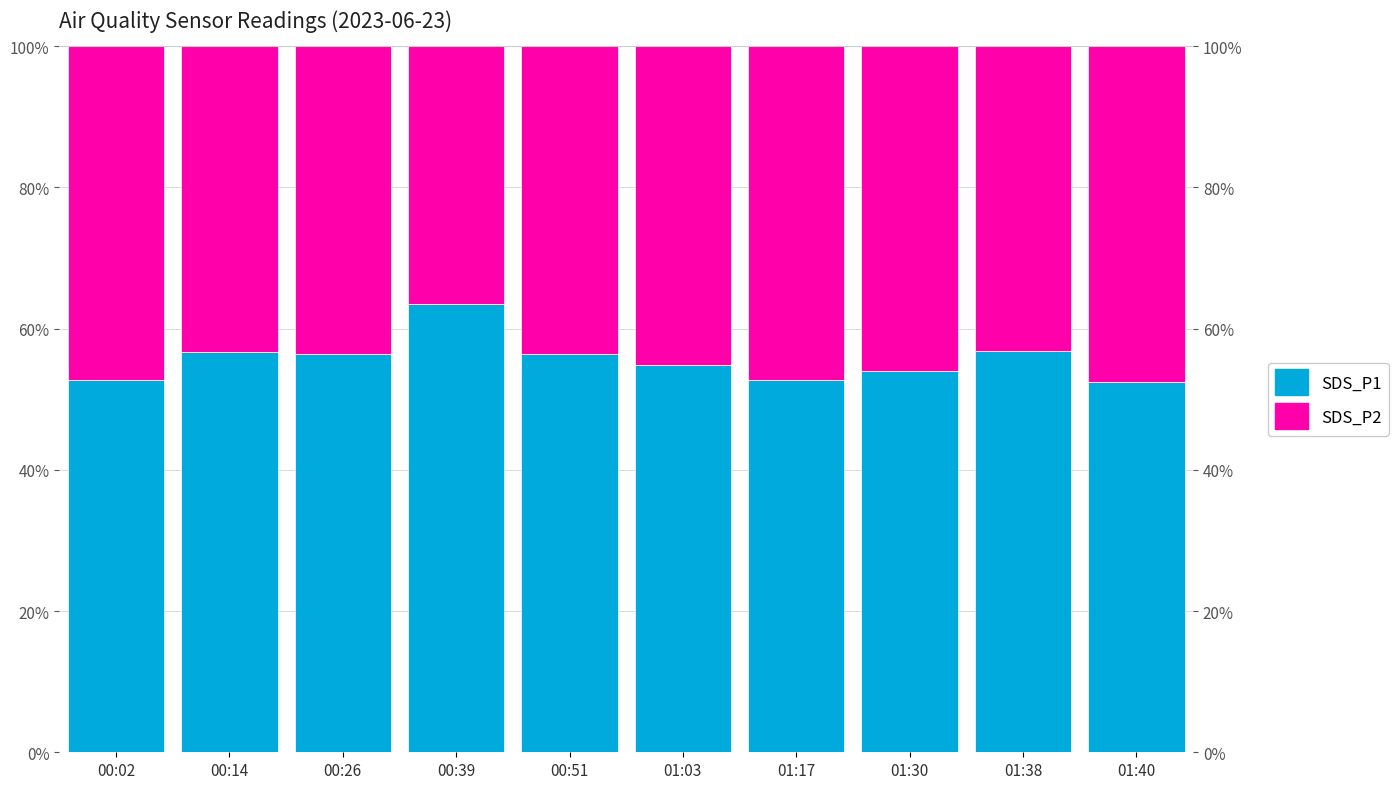

What is the sum of the SDS_P1 values at 00:39 and 01:38?

120.3